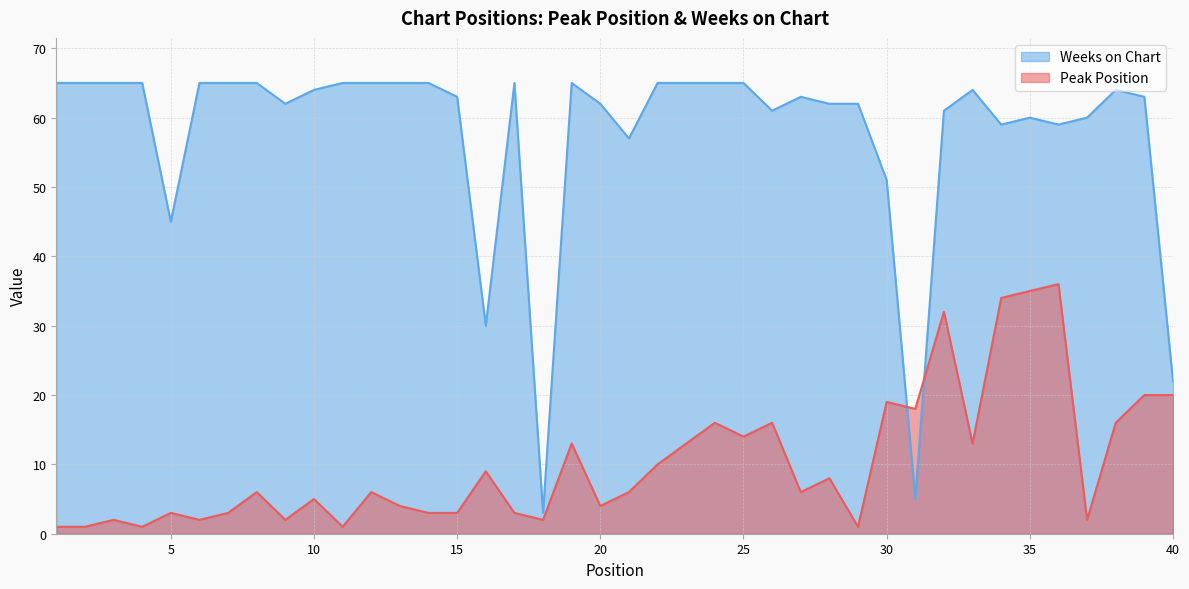

What is the difference between the second highest and second lowest values in the Weeks on Chart series?

60